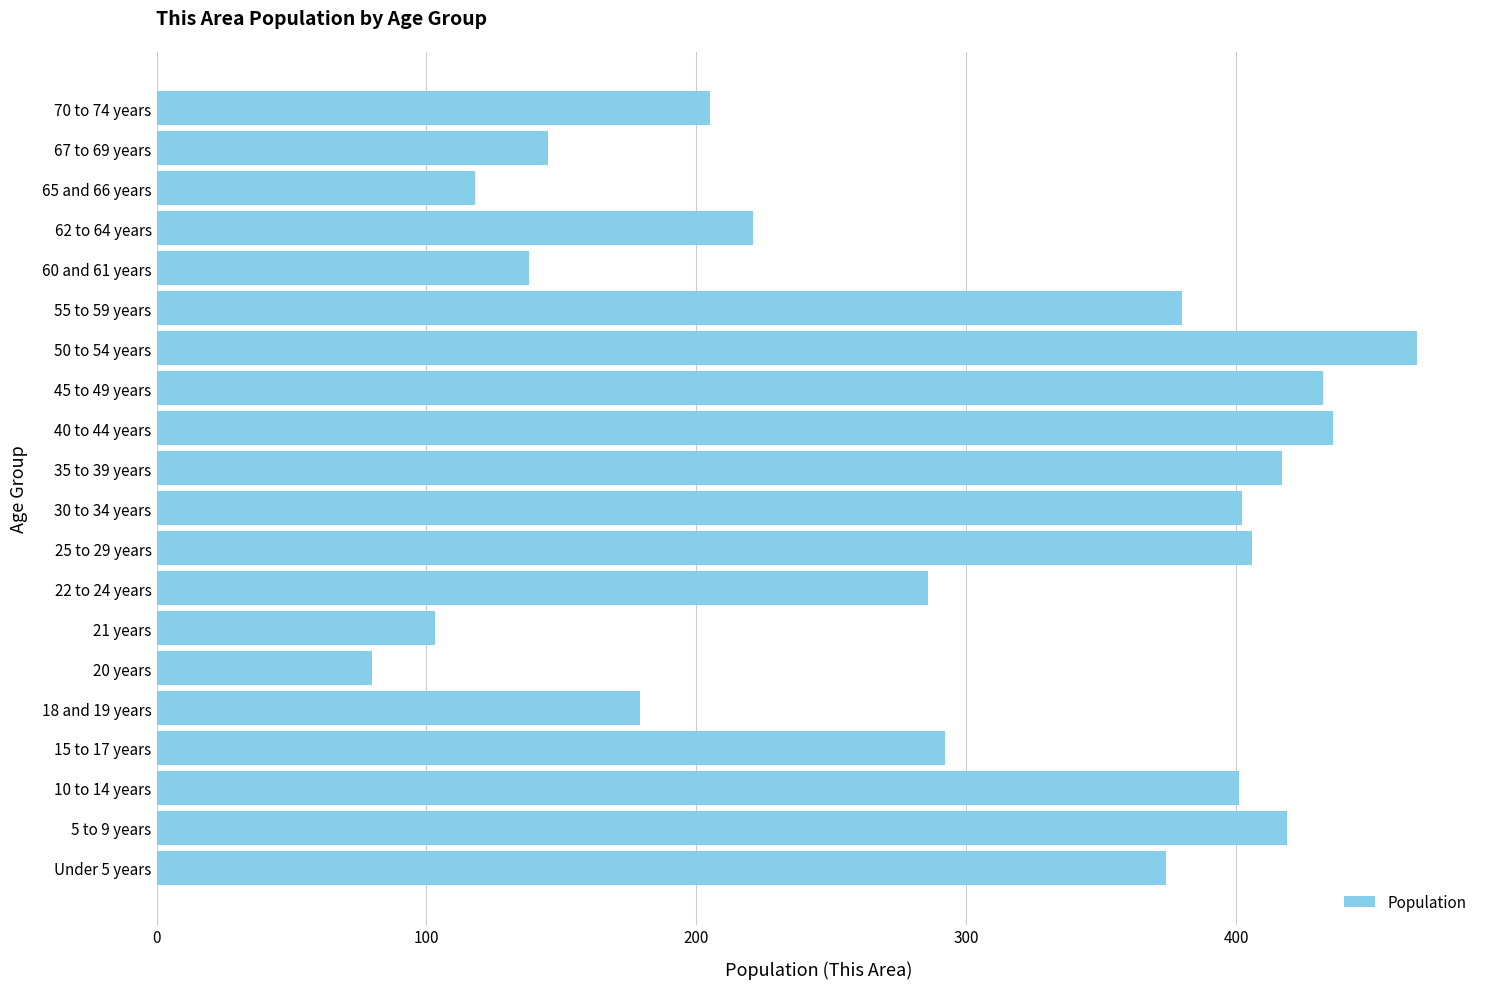

What is the maximum value shown in the chart?

467